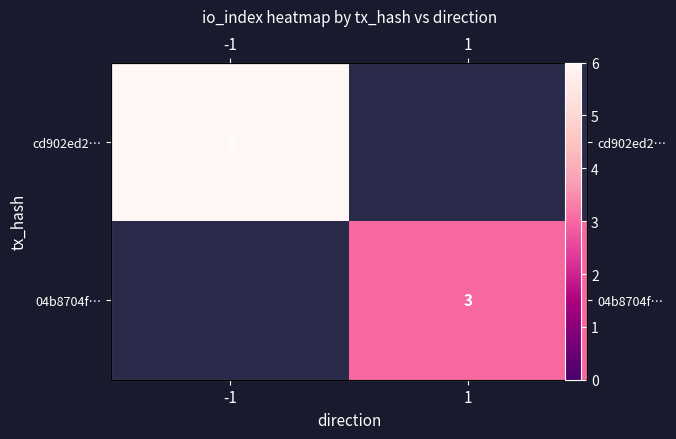

At how many categories does at least one series exceed 4?

1